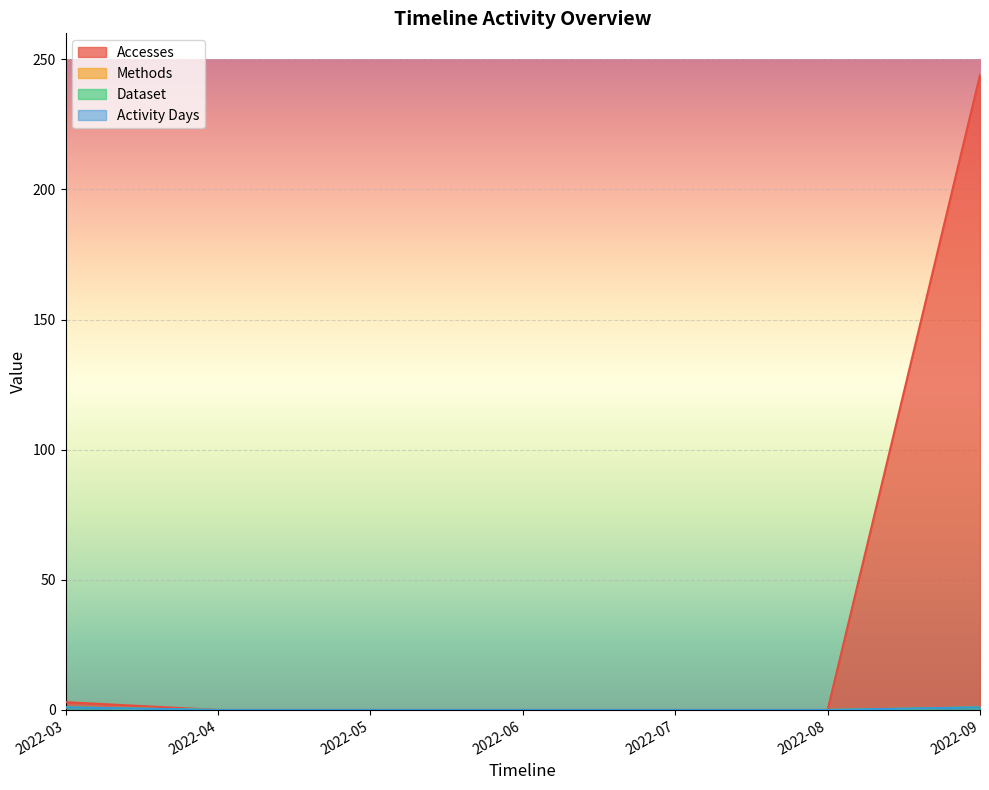

What are all the series names shown in the legend?

Accesses, Methods, Dataset, Activity Days